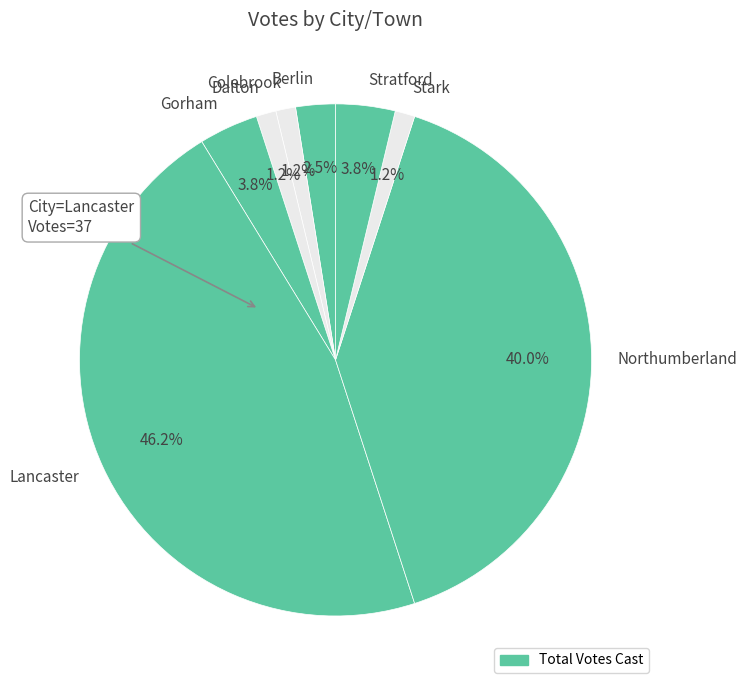

Combined, do Dalton and Stark account for over 50%?

No